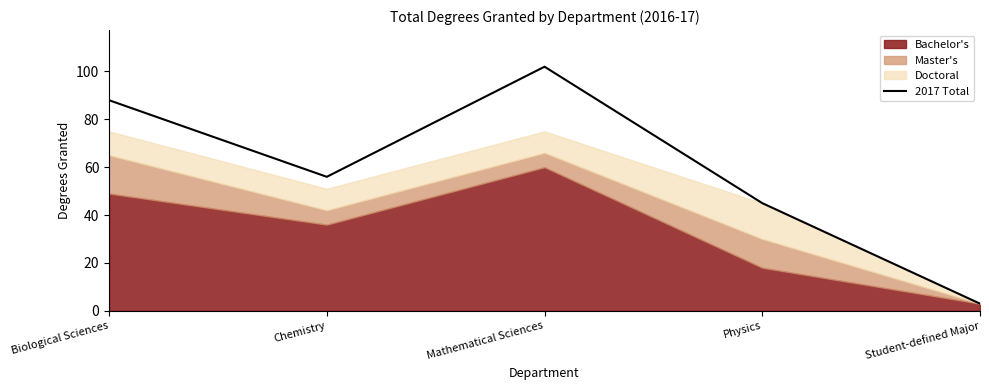

How many points are higher than both their immediate neighbors (excluding endpoints)?

1